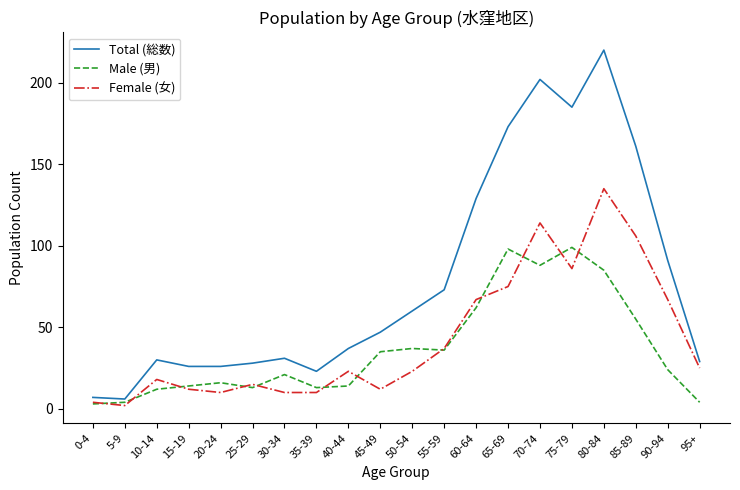

Reading left to right, list all the values displayed in this chart.

Total (総数): 7	6	30	26	26	28	31	23	37	47	60	73	129	173	202	185	220	161	91	29
Male (男): 3	4	12	14	16	13	21	13	14	35	37	36	62	98	88	99	85	55	24	4
Female (女): 4	2	18	12	10	15	10	10	23	12	23	37	67	75	114	86	135	106	67	25